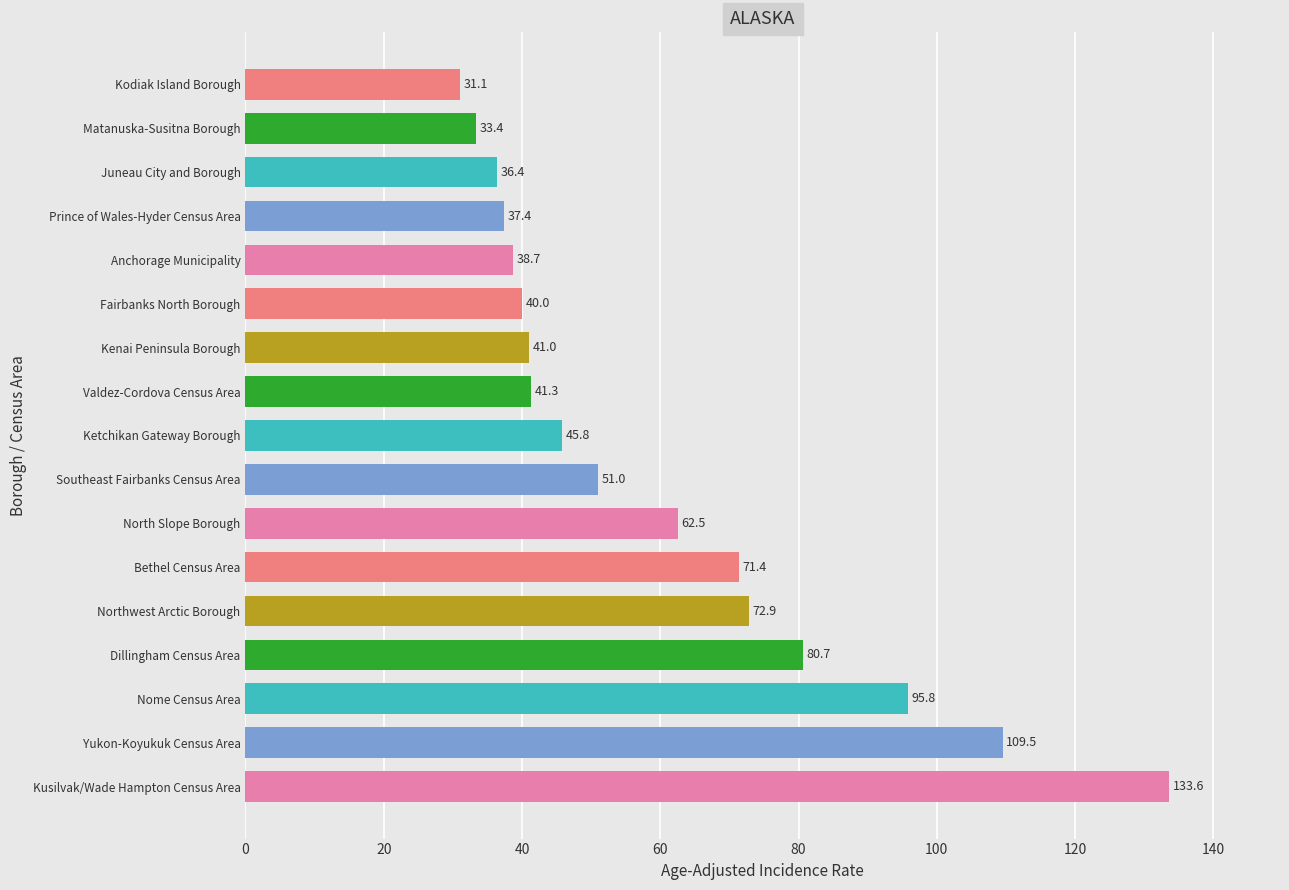

What is the greatest value displayed?

133.6